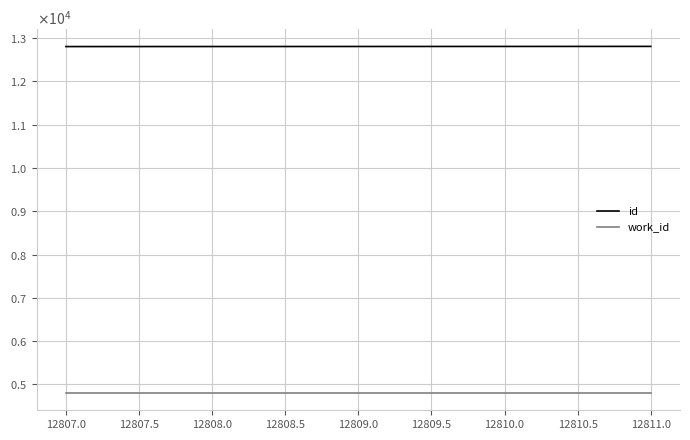

Which series has the largest total across all categories?

id